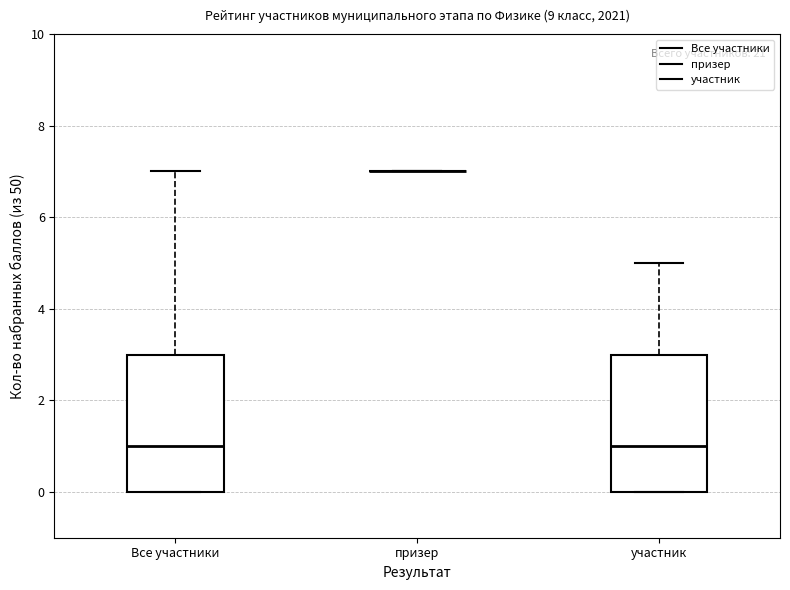

Reading left to right, transcribe this box plot: for each box, give where its median line is, the range the box spans, and where its two whiskers end, as read against the y-axis. The values are not printed on the chart, so give them approximately, as read against the axis.

Все участники: median 1, box 0 to 3, whiskers 0 to 7
призер: box collapsed to a line at 7, whiskers 7 to 7
участник: median 1, box 0 to 3, whiskers 0 to 5